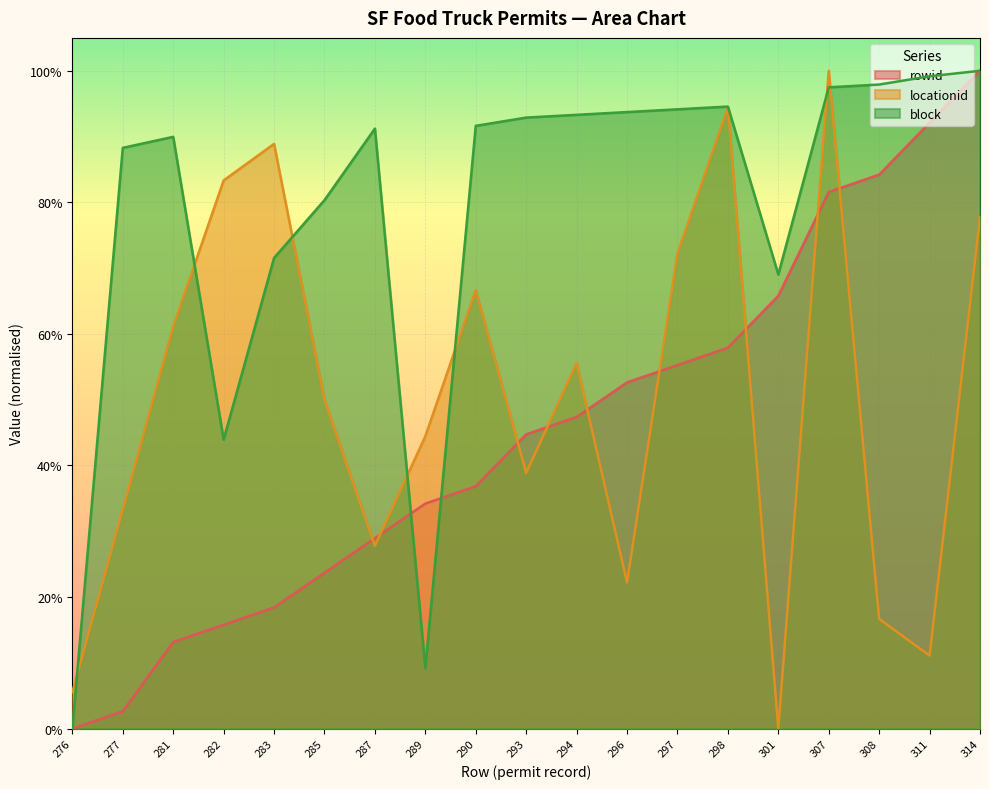

At which category is the sum across all series the highest?

307